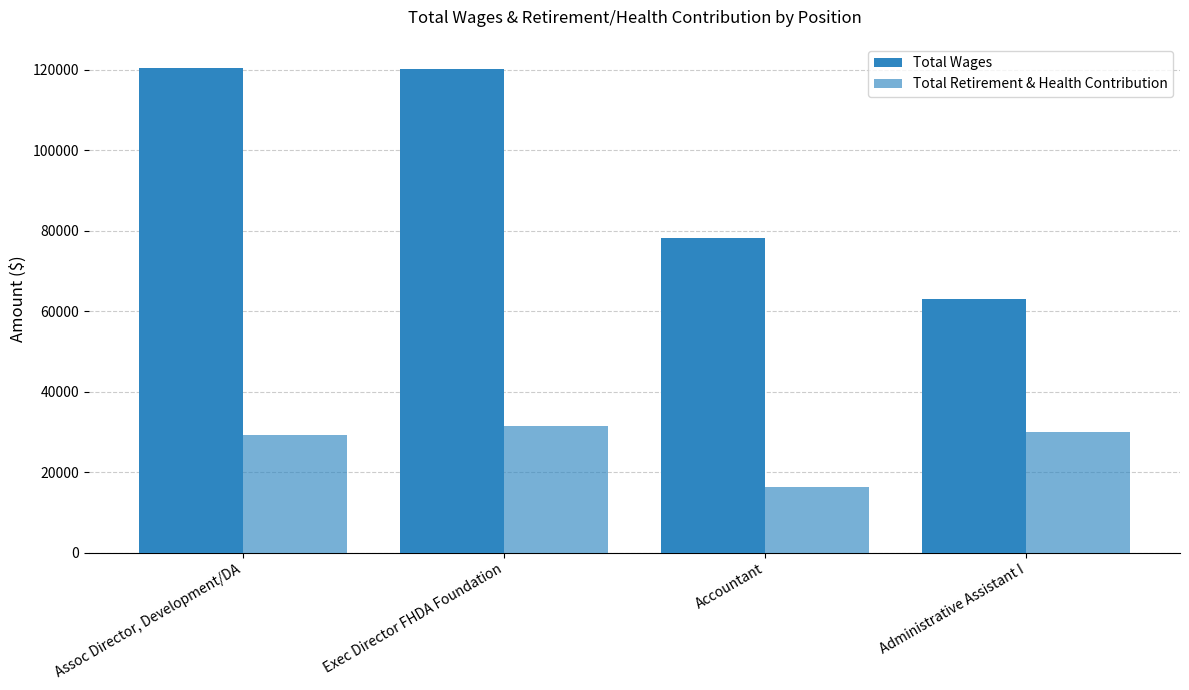

What is the difference between the highest and lowest values at Assoc Director, Development/DA?

91062